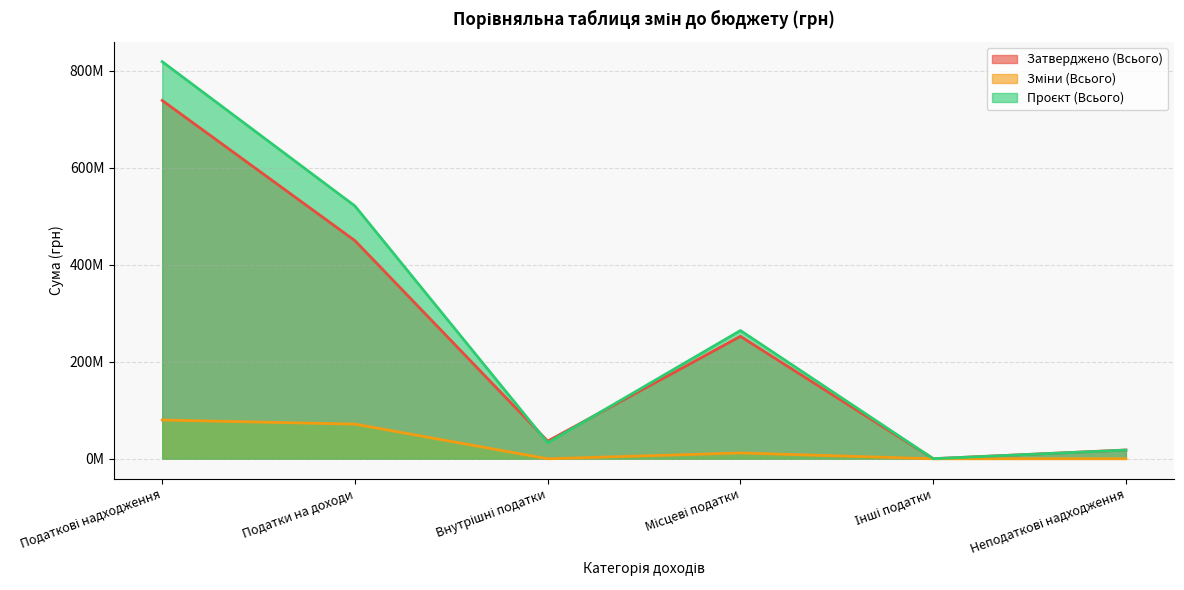

Reading left to right, extract all data points from this chart.

Затверджено (Всього): Податкові надходження=738332500	Податки на доходи=449450000	Внутрішні податки=36400000	Місцеві податки=252270000	Інші податки=205000	Неподаткові надходження=18114400
Зміни (Всього): Податкові надходження=79900000	Податки на доходи=71400000	Внутрішні податки=0	Місцеві податки=12000000	Інші податки=0	Неподаткові надходження=0
Проєкт (Всього): Податкові надходження=818232500	Податки на доходи=520850000	Внутрішні податки=32900000	Місцеві податки=264270000	Інші податки=205000	Неподаткові надходження=17877300